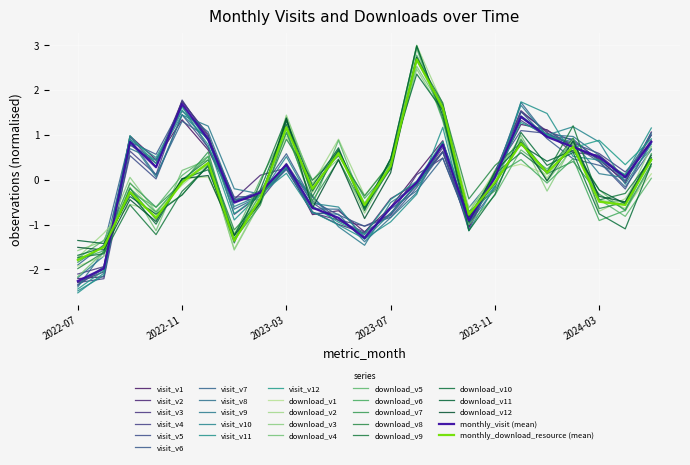

Reading left to right, extract all data points from this chart.

monthly_visit: -2.3	-2.0	0.8	0.3	1.7	0.9	-0.5	-0.3	0.3	-0.6	-0.8	-1.3	-0.6	-0.1	0.8	-0.9	0.1	1.4	1.0	0.7	0.5	0.1	0.8
monthly_download_resource: -1.8	-1.5	-0.3	-0.9	-0.1	0.4	-1.4	-0.4	1.2	-0.2	0.6	-0.6	0.3	2.7	1.6	-0.8	-0.1	0.8	0.2	0.7	-0.5	-0.6	0.4